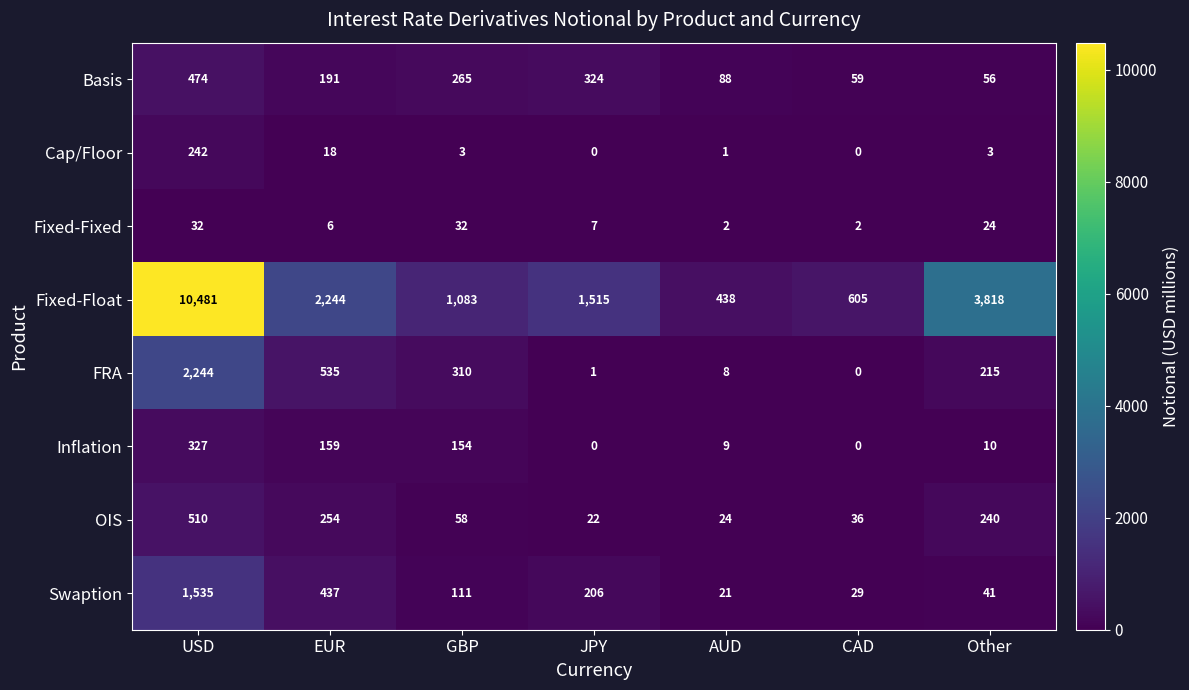

What is the spread (max minus min) of values at JPY?

1515